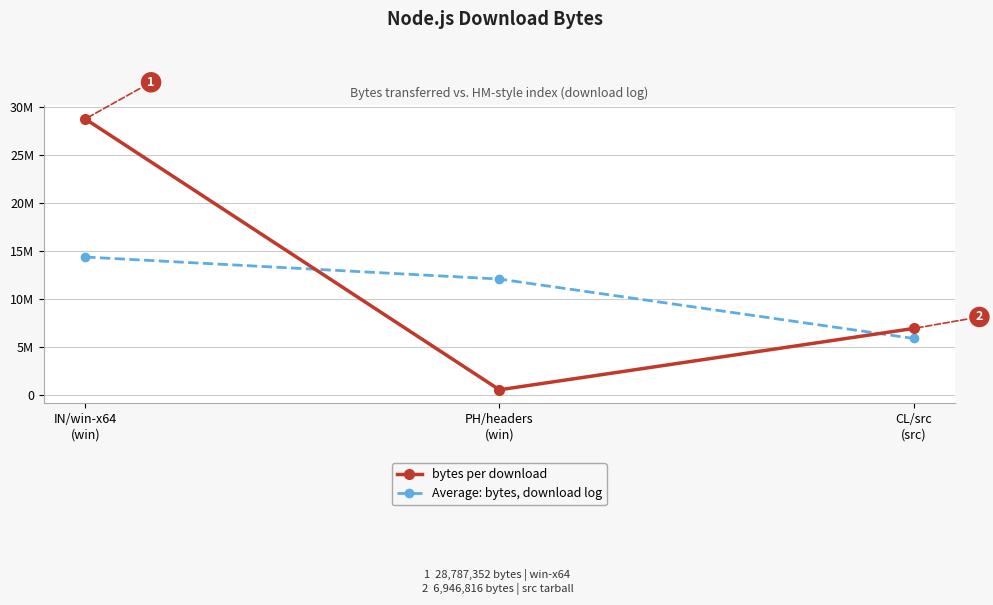

True or false: Average: bytes, download log has a value of 4395153.6 at PH/headers
(win).

False